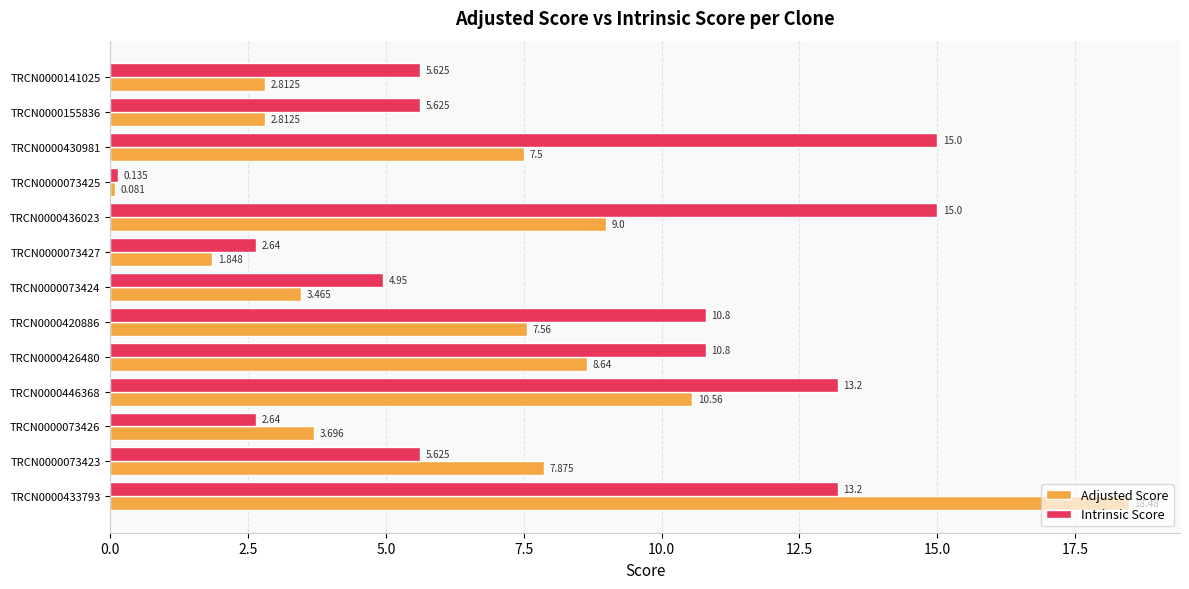

What are all the series names shown in the legend?

Adjusted Score, Intrinsic Score